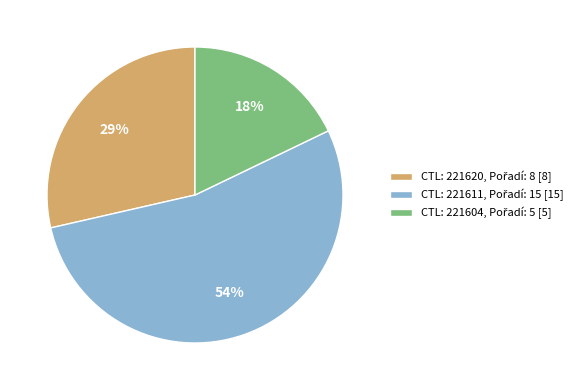

How many slices are in this pie chart?

3